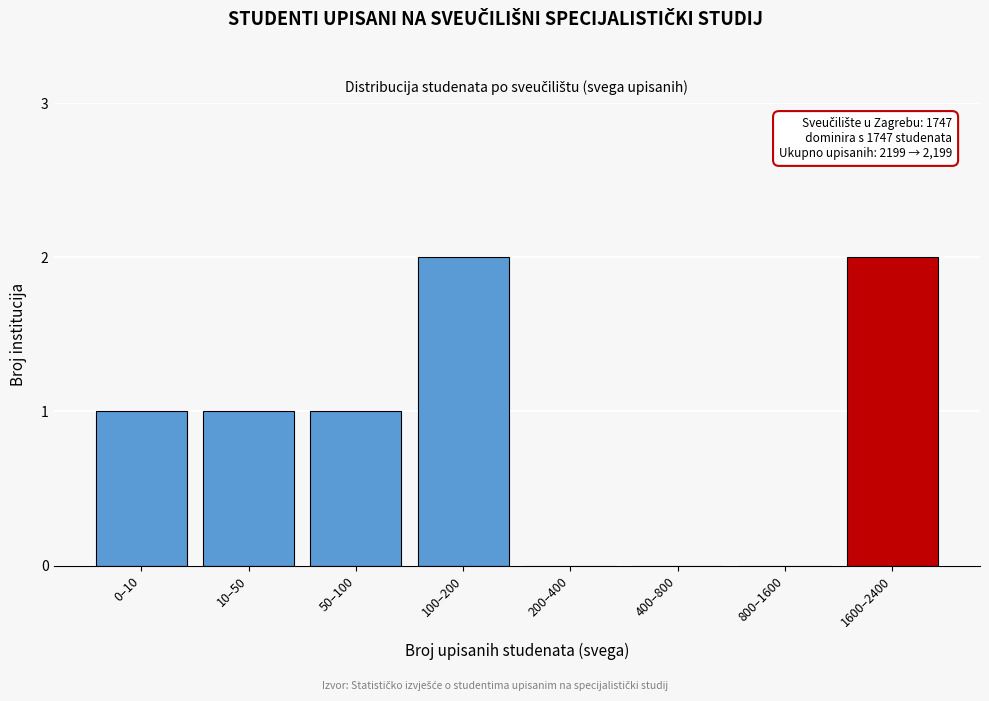

Reading left to right, extract all data points from this chart.

0–10=1	10–50=1	50–100=1	100–200=2	200–400=0	400–800=0	800–1600=0	1600–2400=2